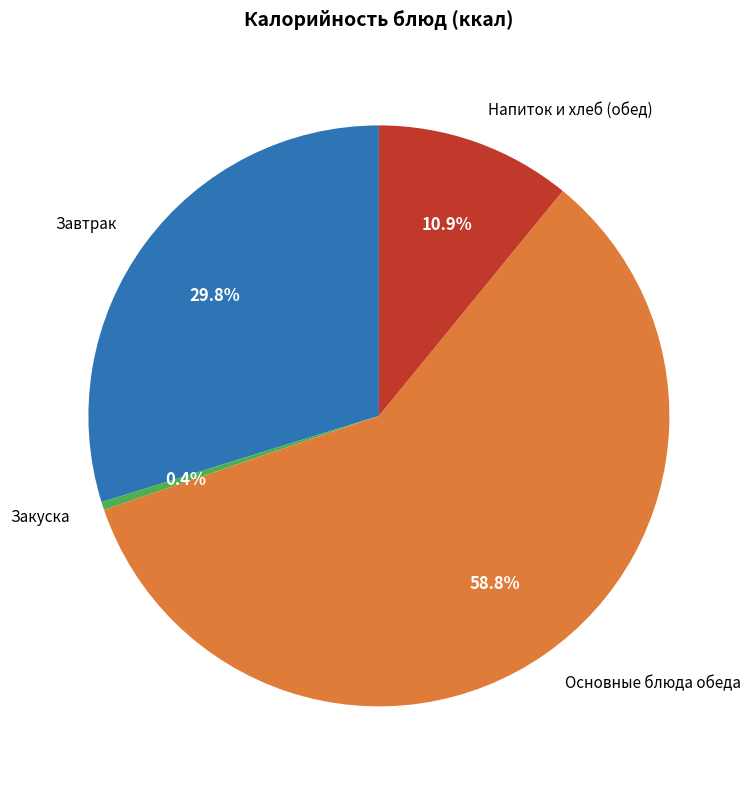

Between Основные блюда обеда and Завтрак, which is larger?

Основные блюда обеда